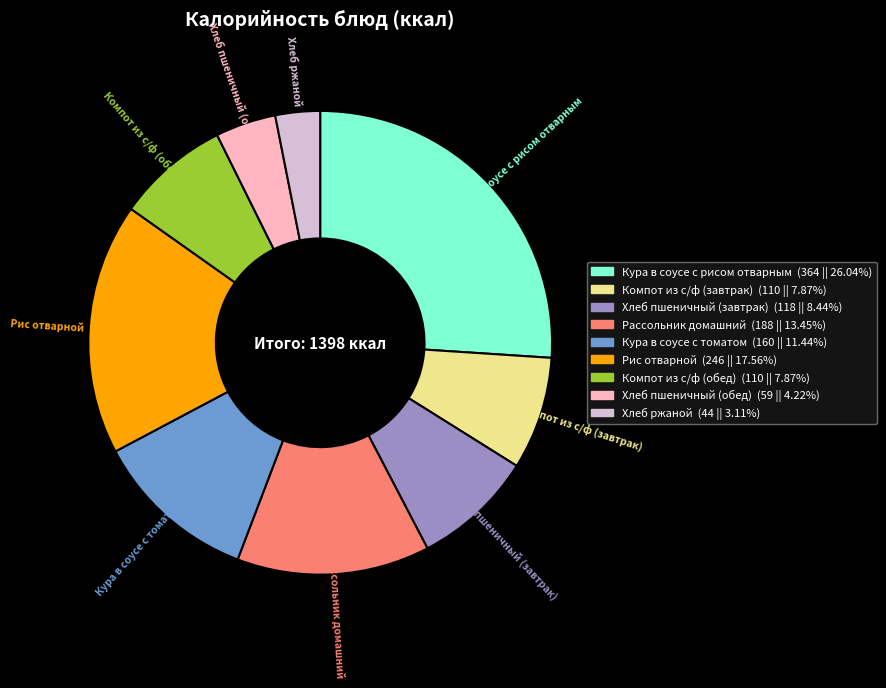

Which slice is the smallest?

Хлеб ржаной